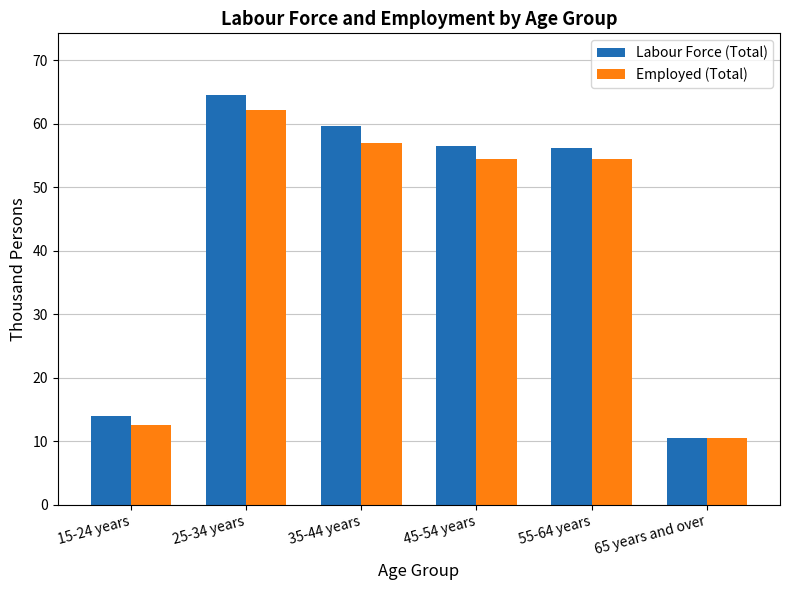

Read the Labour Force (Total) value at 65 years and over.

10.5